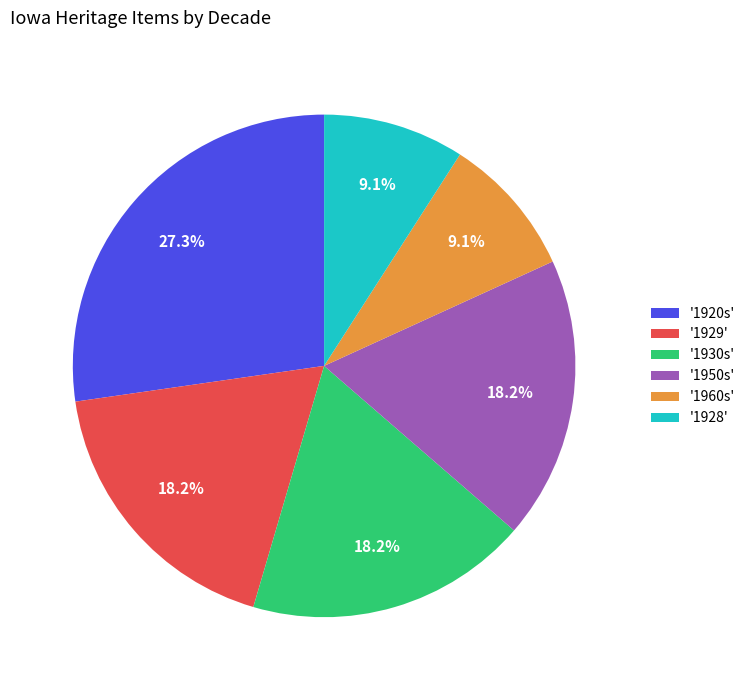

Is the sum of '1928' and '1950s' greater than half?

No